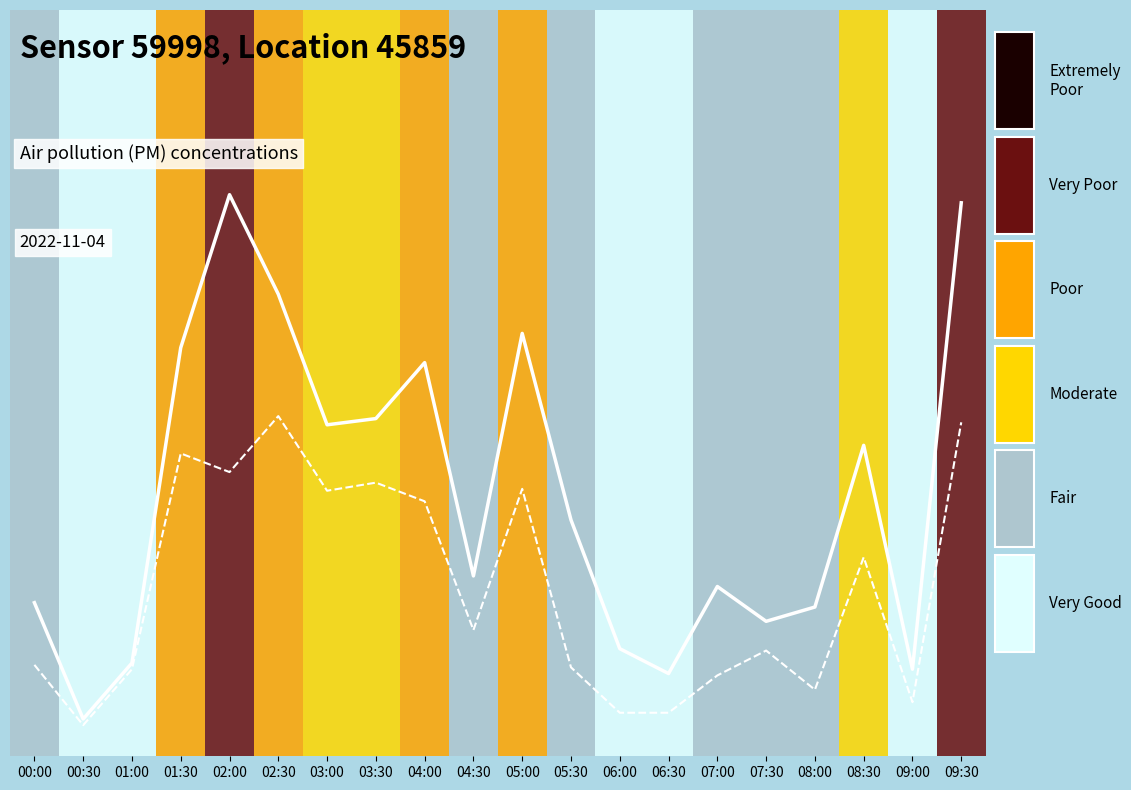

Reading left to right, extract all data points from this chart.

P1: 00:00=2.5	00:30=0.6	01:00=1.5	01:30=6.6	02:00=9.0	02:30=7.4	03:00=5.3	03:30=5.4	04:00=6.3	04:30=2.9	05:00=6.8	05:30=3.8	06:00=1.7	06:30=1.3	07:00=2.7	07:30=2.2	08:00=2.4	08:30=5.0	09:00=1.4	09:30=8.9
P2: 00:00=1.5	00:30=0.5	01:00=1.4	01:30=4.9	02:00=4.6	02:30=5.5	03:00=4.3	03:30=4.4	04:00=4.1	04:30=2.0	05:00=4.3	05:30=1.4	06:00=0.7	06:30=0.7	07:00=1.3	07:30=1.7	08:00=1.1	08:30=3.2	09:00=0.9	09:30=5.4